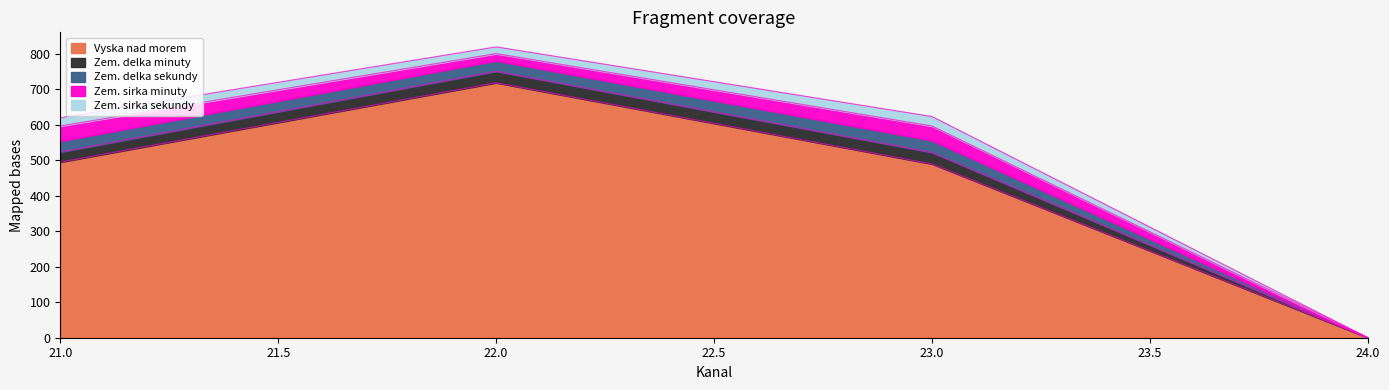

Which series has the largest total across all categories?

Vyska nad morem